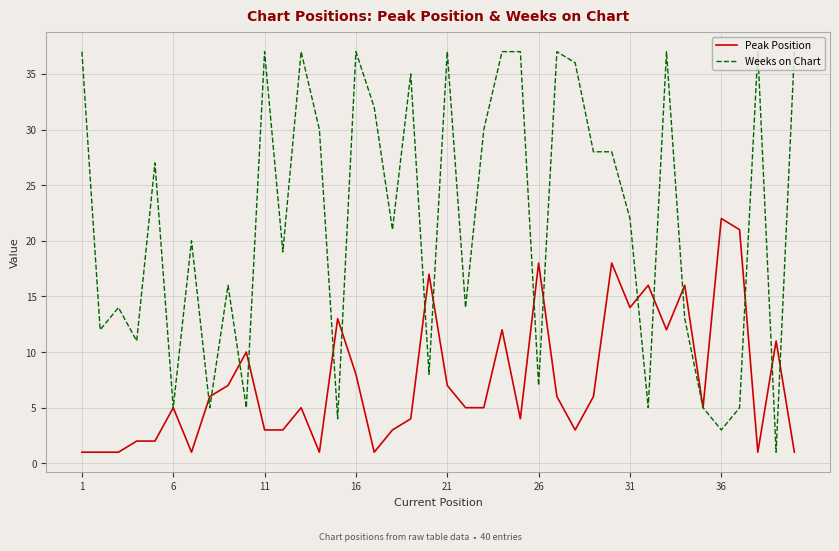

Rank the series by their average value, from highest to lowest.

Weeks on Chart, Peak Position